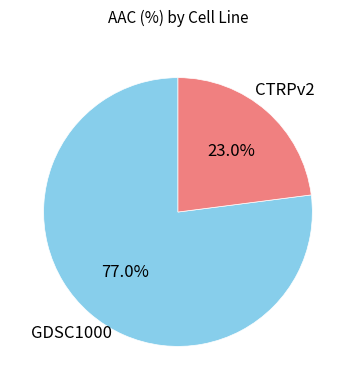

To the nearest percent, what is the difference between the largest and smallest slice percentages?

54%